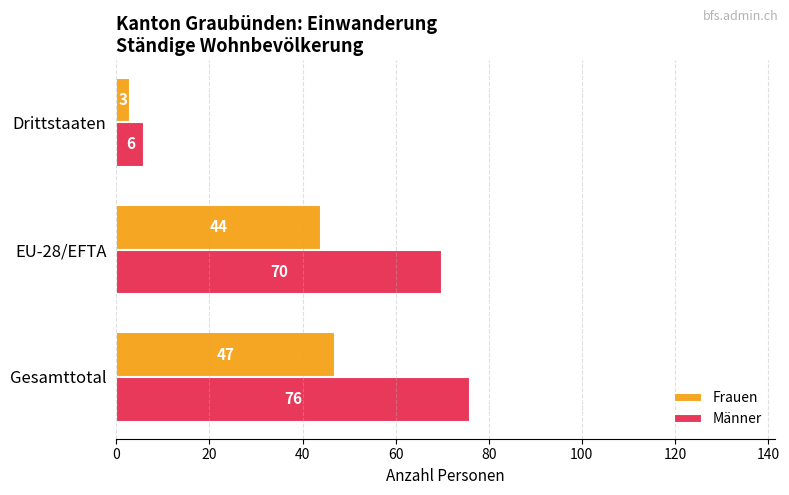

True or false: Frauen has a value of 17 at Gesamttotal.

False